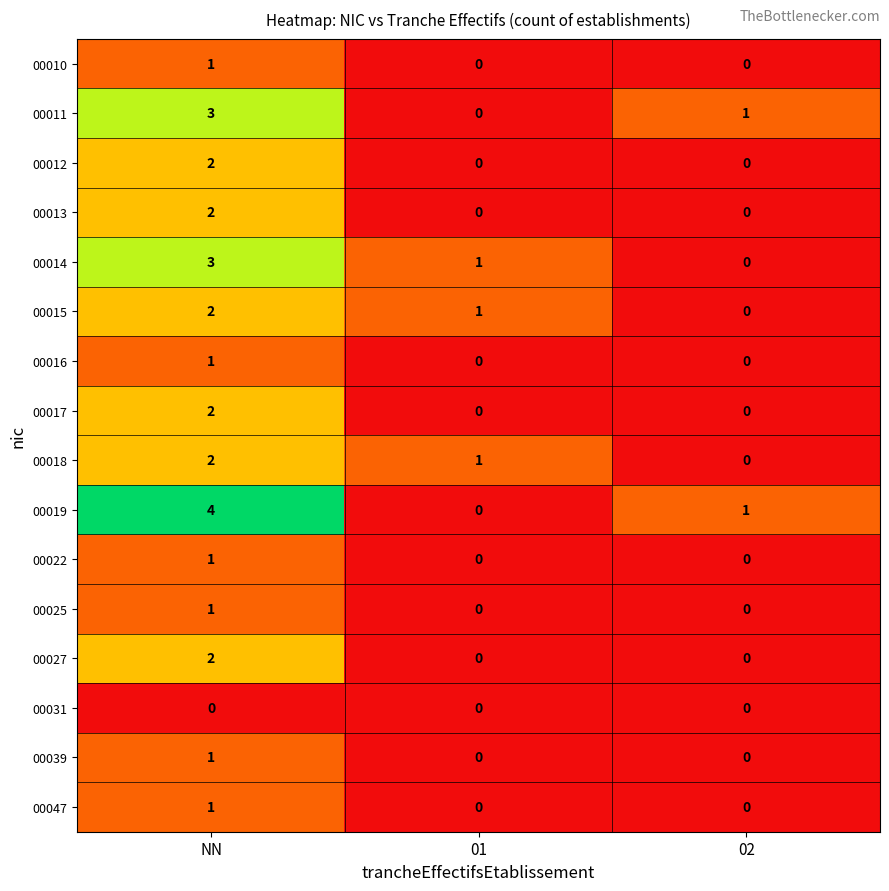

Which series has the largest range (max minus min)?

00019